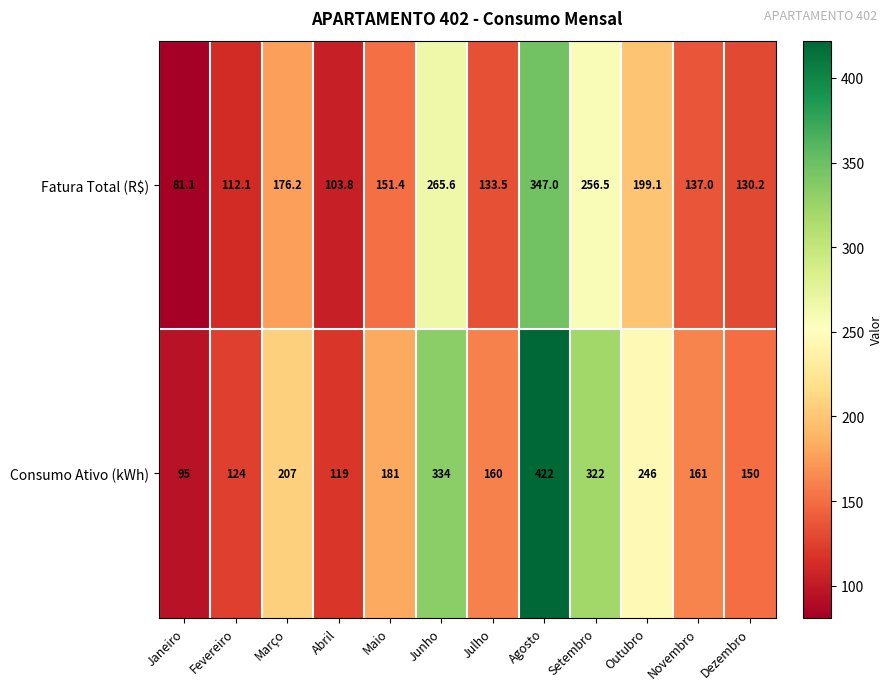

Which series has the largest total across all categories?

Consumo Ativo (kWh)